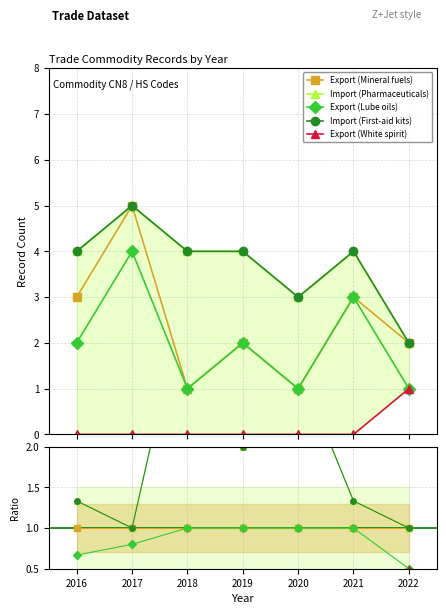

Which series changed the most between 2018 and 2020?

Import (Pharmaceuticals)